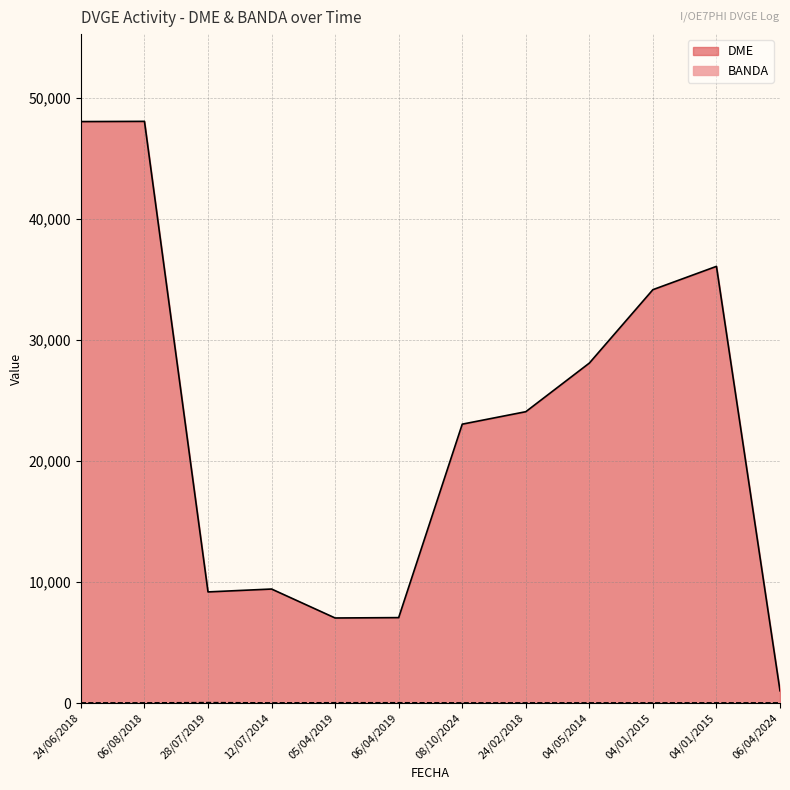

The DME series shows 9413 at 12/07/2014. True or false?

True